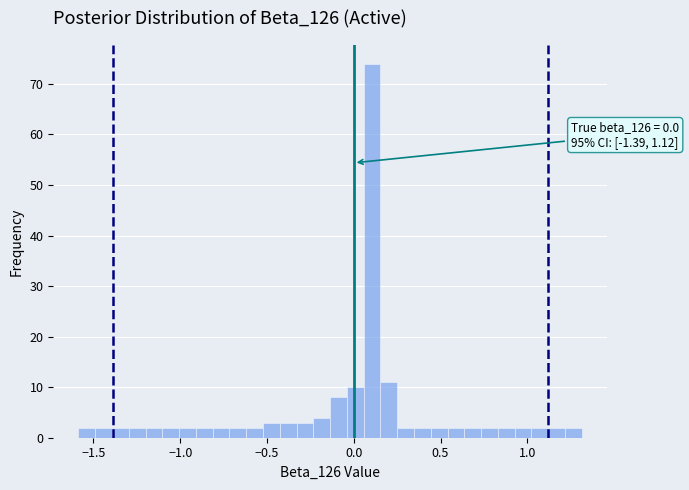

Read against the x-axis, roughly where is the centre of the tallest bar?

0.10